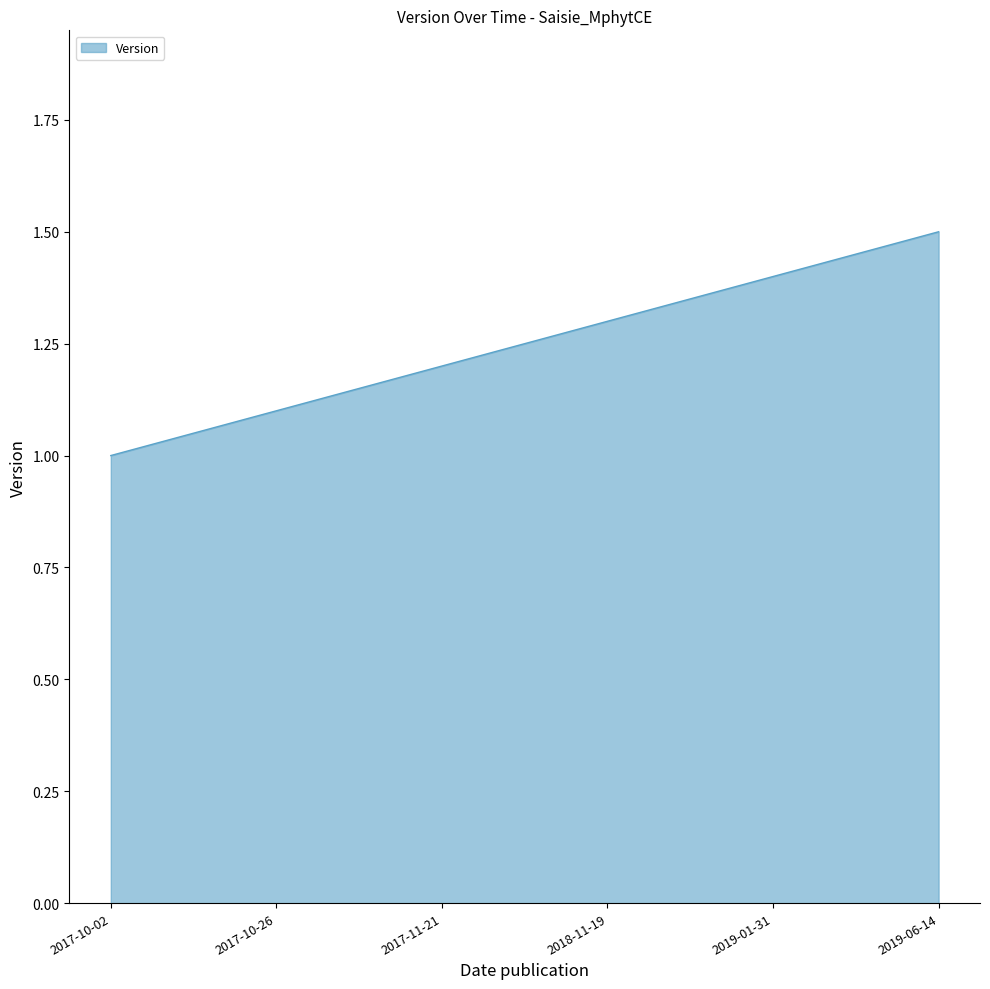

What is the label of the 2nd point from the right?

2019-01-31